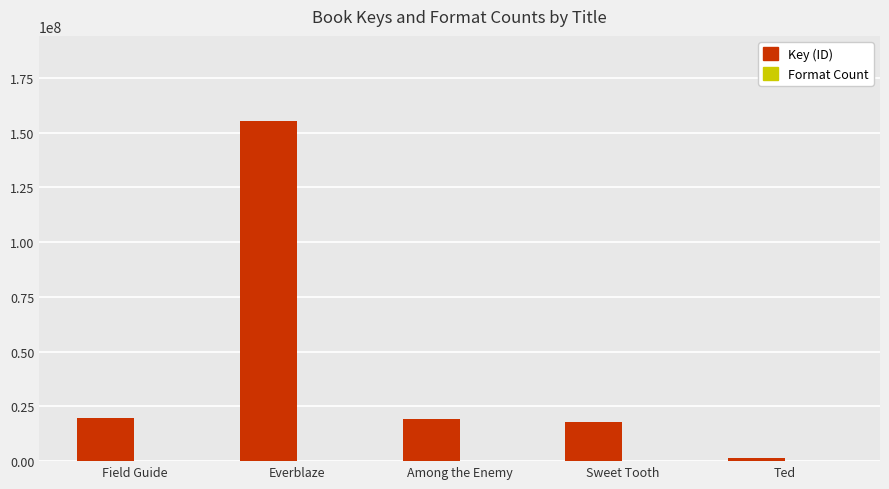

What is the maximum value shown in the chart?

155307154